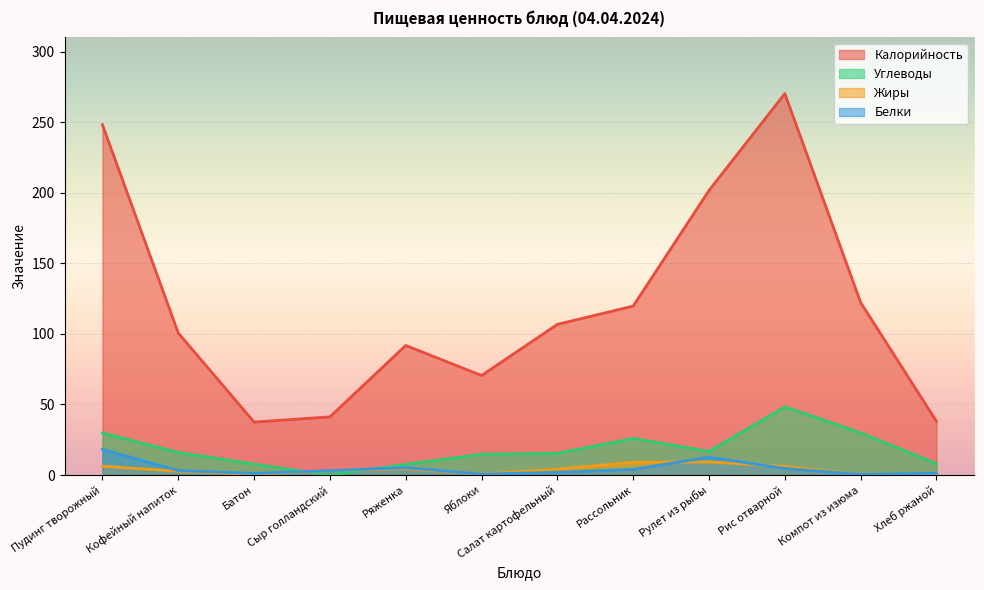

Where is the first local minimum for Жиры?

Батон